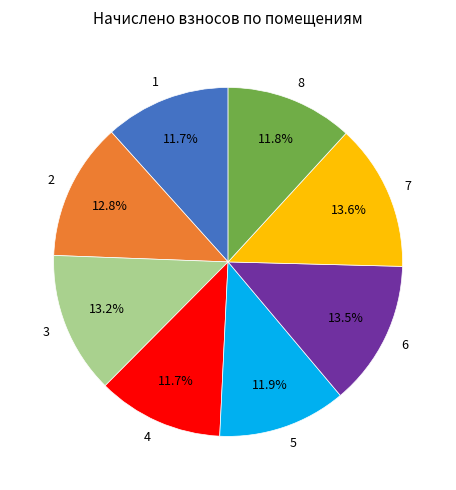

To the nearest percent, what is the difference between the 8 and 3 slice percentages?

1%